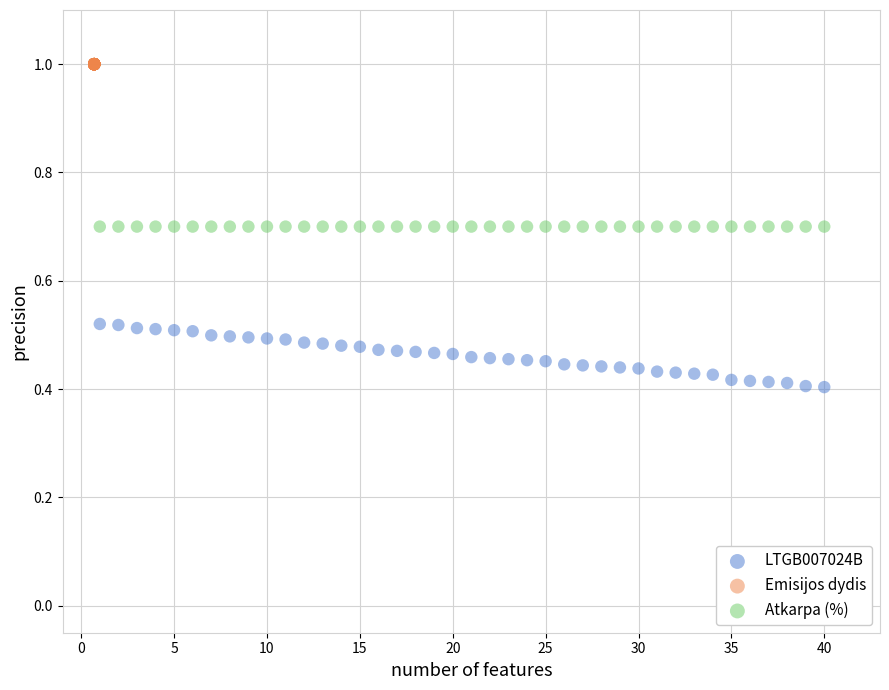

Which series contains the lowest Y value?

LTGB007024B